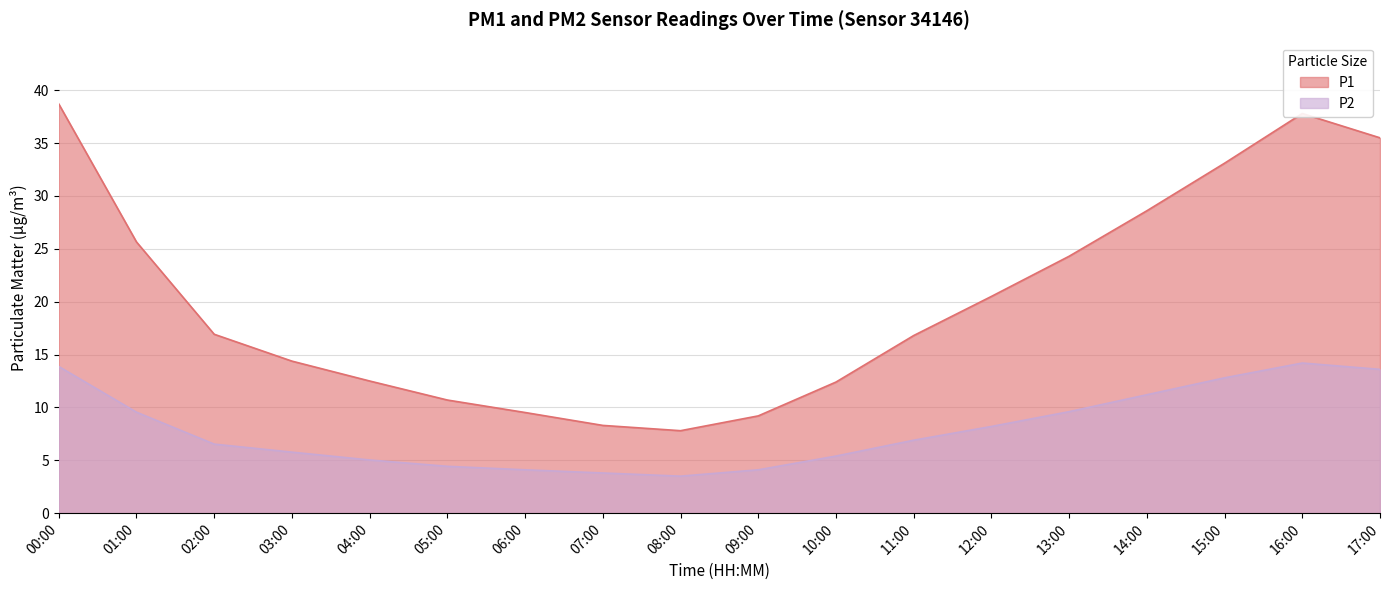

True or false: P2 has more than 1 interior local peaks.

False